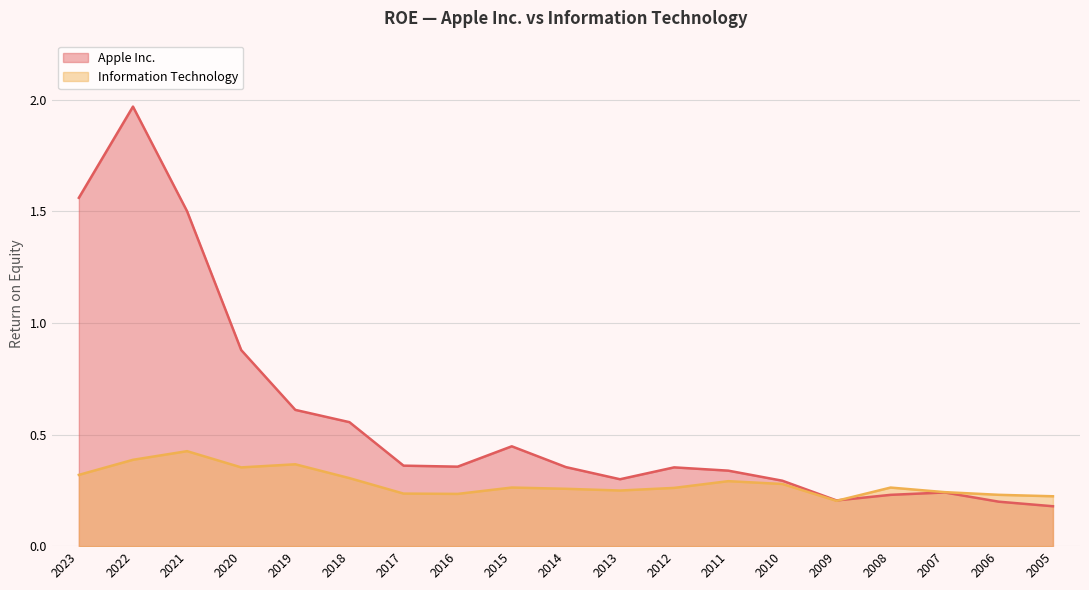

How many lines are shown in the chart?

2